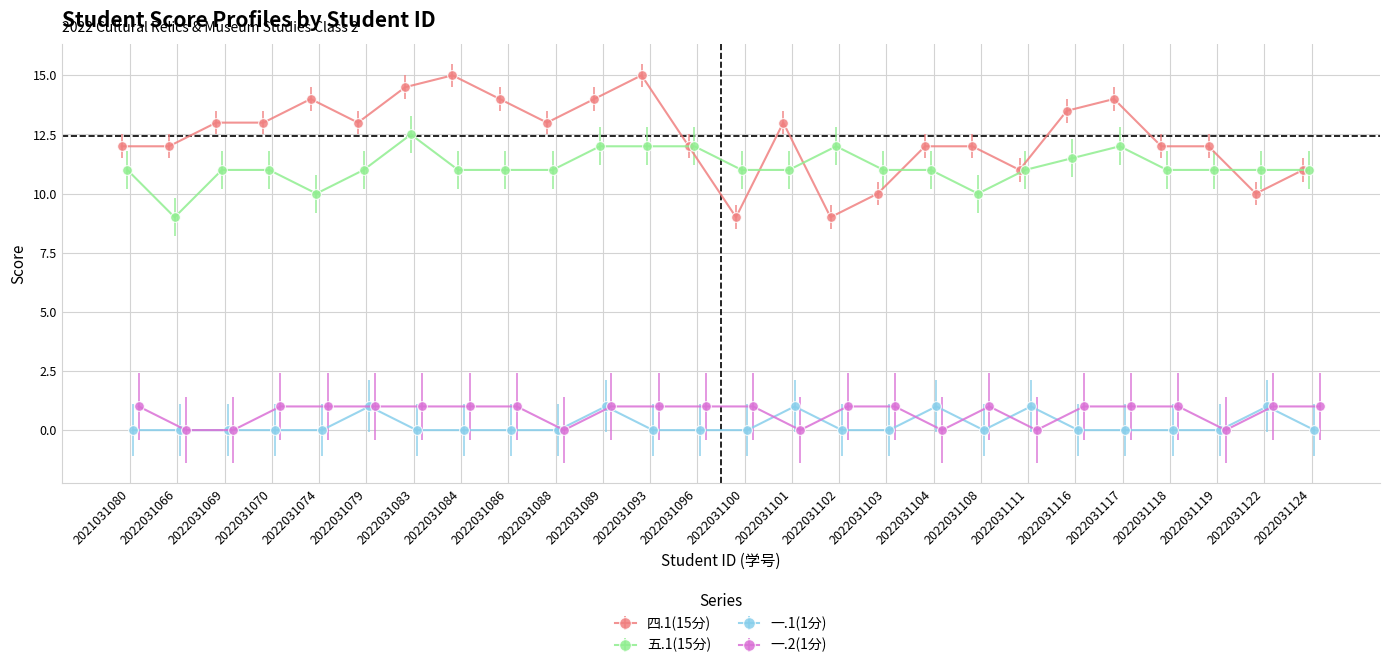

Which series has the largest range (max minus min)?

四.1(15分)